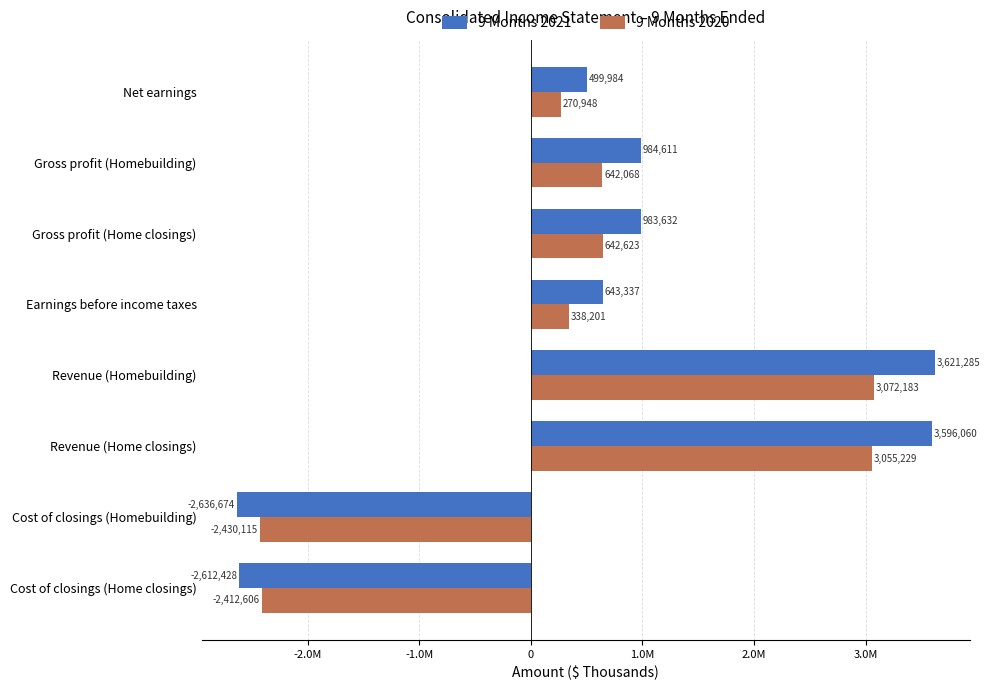

What are all the series names shown in the legend?

9 Months 2021, 9 Months 2020